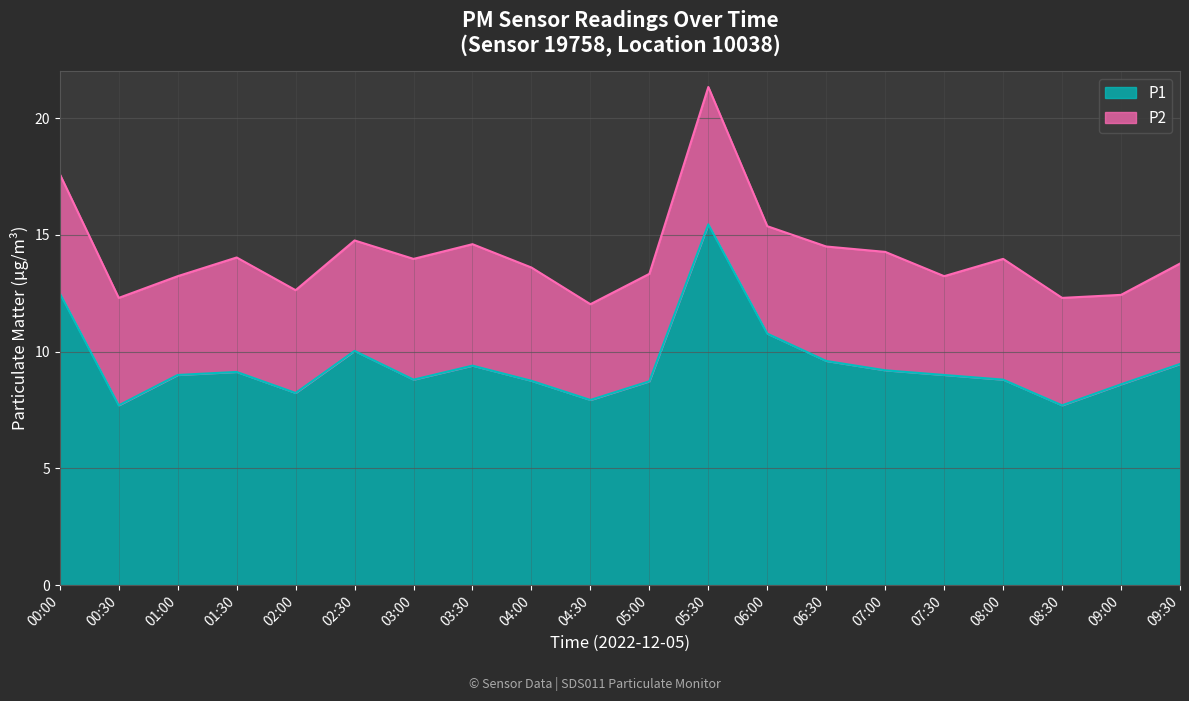

Rank the categories by value from highest to lowest.

05:30, 00:00, 06:00, 02:30, 06:30, 09:30, 03:30, 07:00, 01:30, 01:00, 07:30, 03:00, 08:00, 04:00, 05:00, 09:00, 02:00, 04:30, 00:30, 08:30